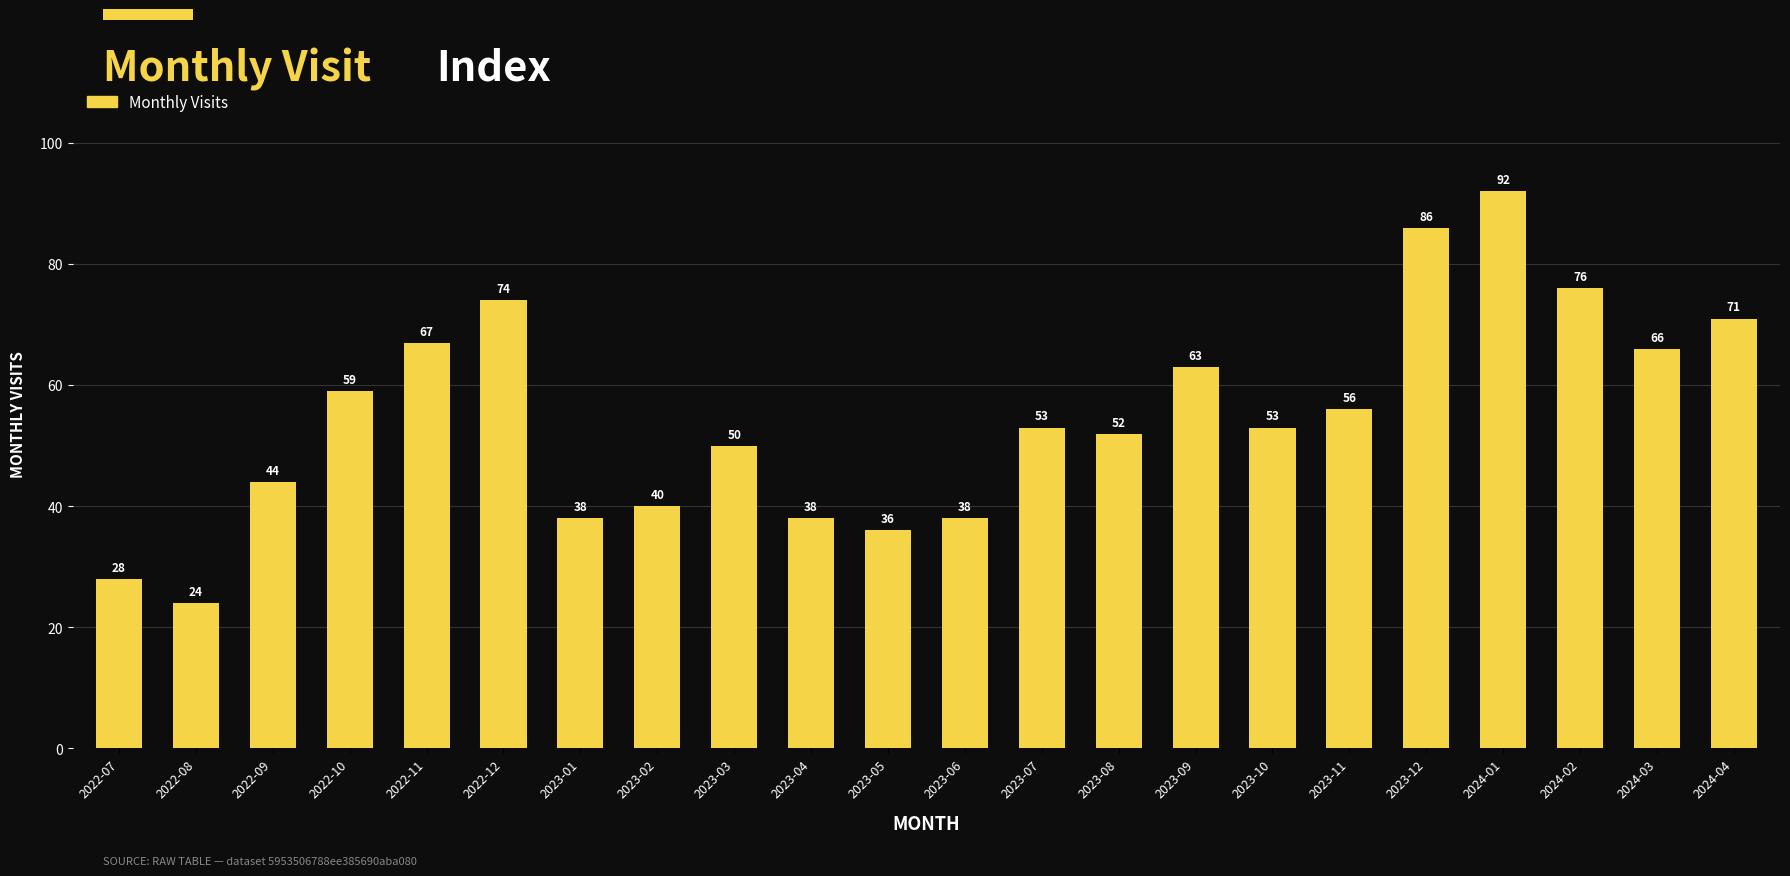

What position from the left is 2022-12?

6